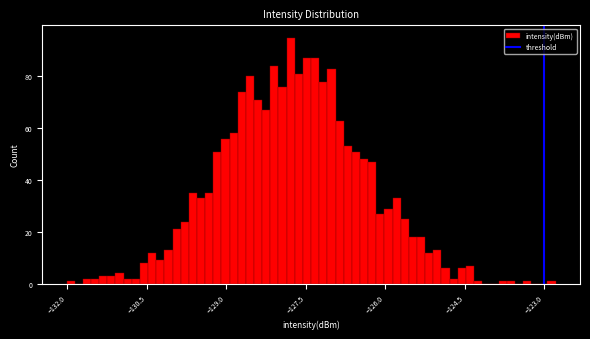

Around what value on the x-axis is the tallest bar? Give the approximate position of its centre, as read against the axis.

-127.8